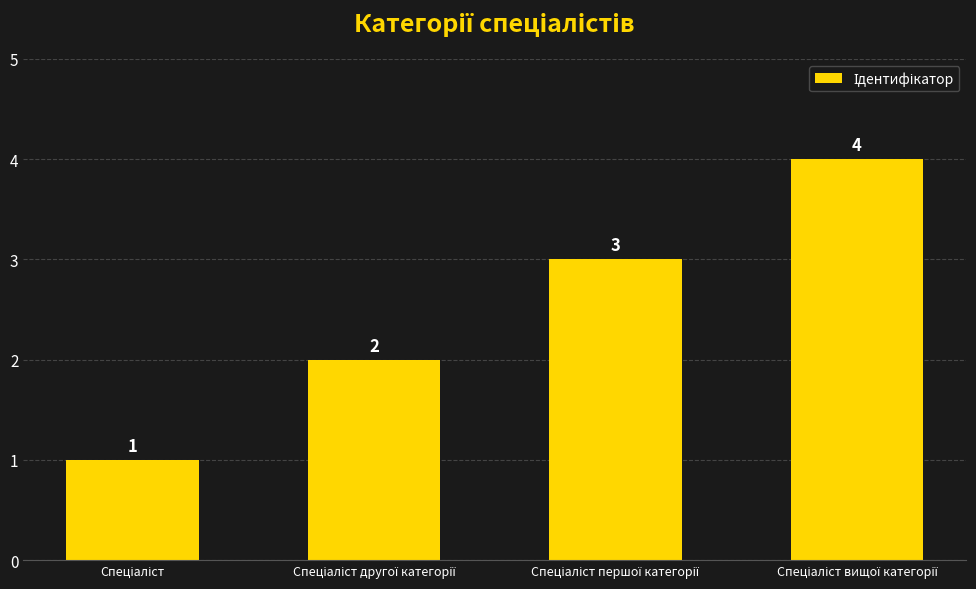

What is the difference between the maximum and minimum values?

3